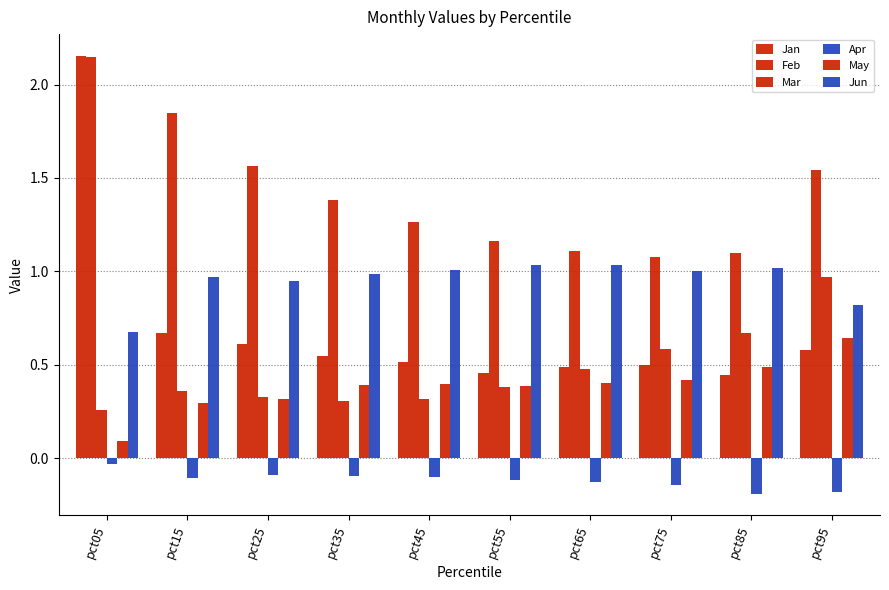

Reading left to right, transcribe all the data shown in this chart.

Jan: pct05=2.2	pct15=0.7	pct25=0.6	pct35=0.5	pct45=0.5	pct55=0.5	pct65=0.5	pct75=0.5	pct85=0.4	pct95=0.6
Feb: pct05=2.1	pct15=1.8	pct25=1.6	pct35=1.4	pct45=1.3	pct55=1.2	pct65=1.1	pct75=1.1	pct85=1.1	pct95=1.5
Mar: pct05=0.3	pct15=0.4	pct25=0.3	pct35=0.3	pct45=0.3	pct55=0.4	pct65=0.5	pct75=0.6	pct85=0.7	pct95=1.0
Apr: pct05=-0.0	pct15=-0.1	pct25=-0.1	pct35=-0.1	pct45=-0.1	pct55=-0.1	pct65=-0.1	pct75=-0.1	pct85=-0.2	pct95=-0.2
May: pct05=0.1	pct15=0.3	pct25=0.3	pct35=0.4	pct45=0.4	pct55=0.4	pct65=0.4	pct75=0.4	pct85=0.5	pct95=0.6
Jun: pct05=0.7	pct15=1.0	pct25=0.9	pct35=1.0	pct45=1.0	pct55=1.0	pct65=1.0	pct75=1.0	pct85=1.0	pct95=0.8